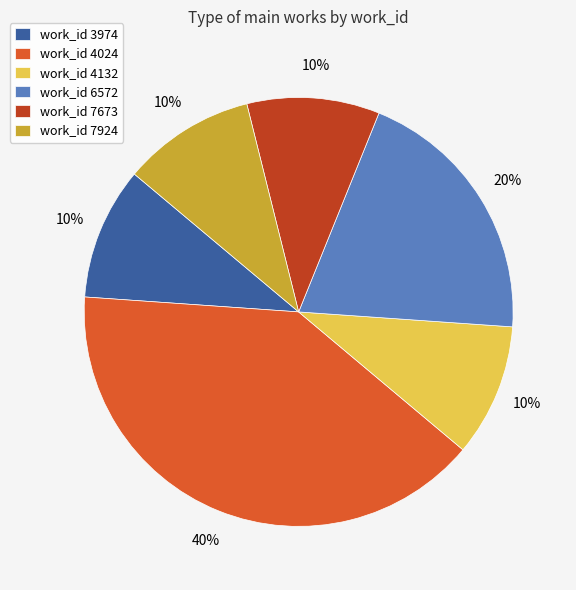

To the nearest percent, what percentage of the pie is work_id 6572?

20%